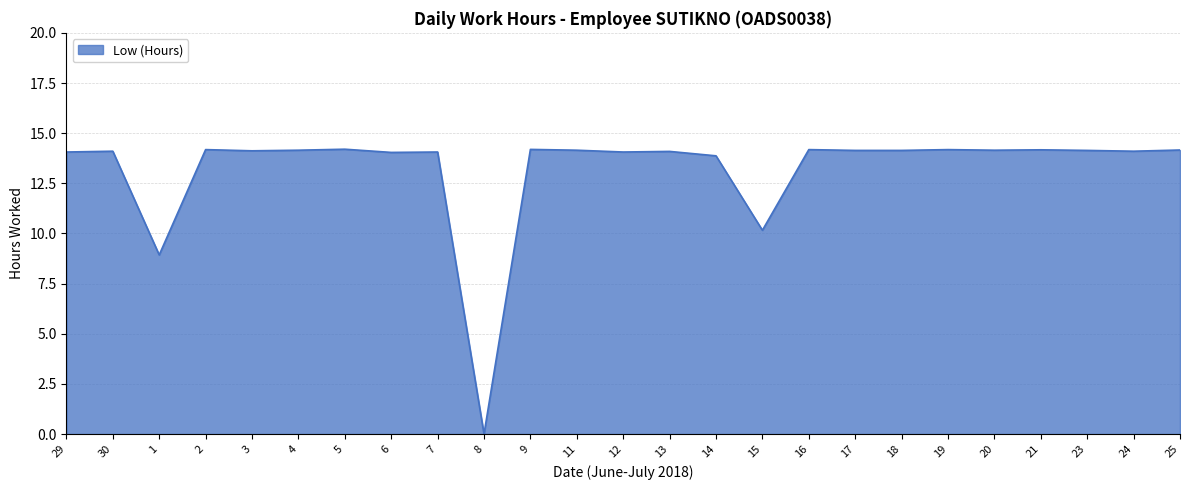

What is the difference between the maximum and minimum values?

14.2